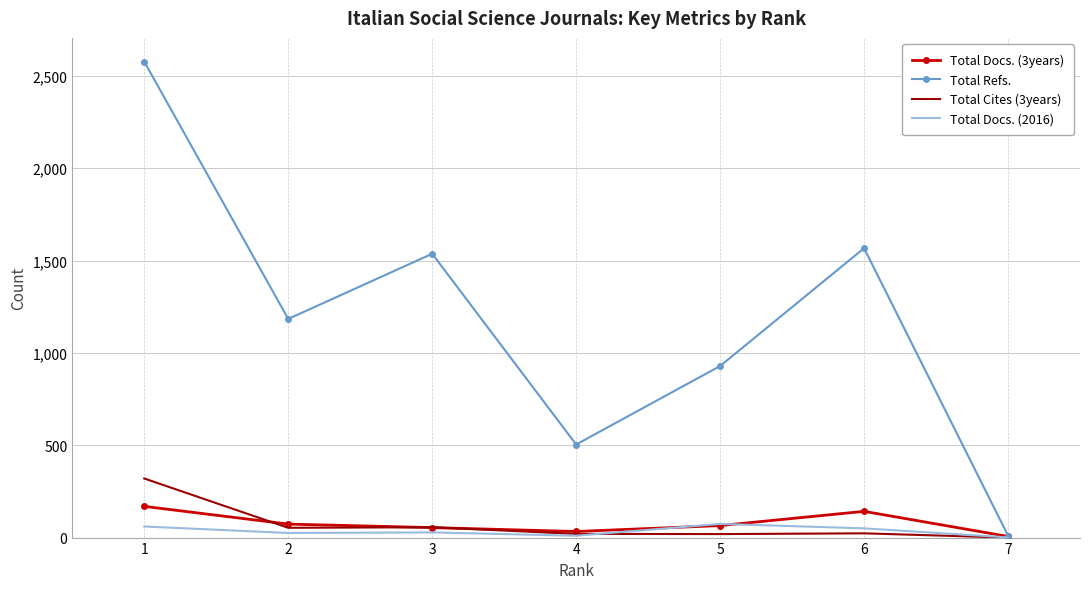

Where is Total Refs. nearest to the value 1294?

2